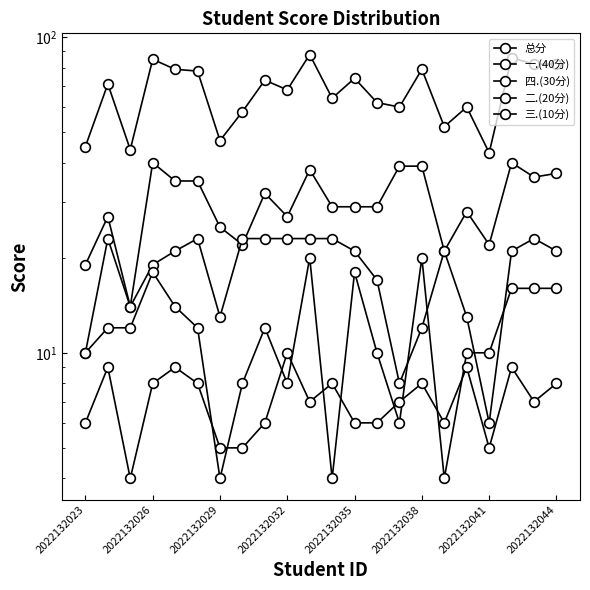

At which category does 四.(30分) reach its first local valley?

2022132029